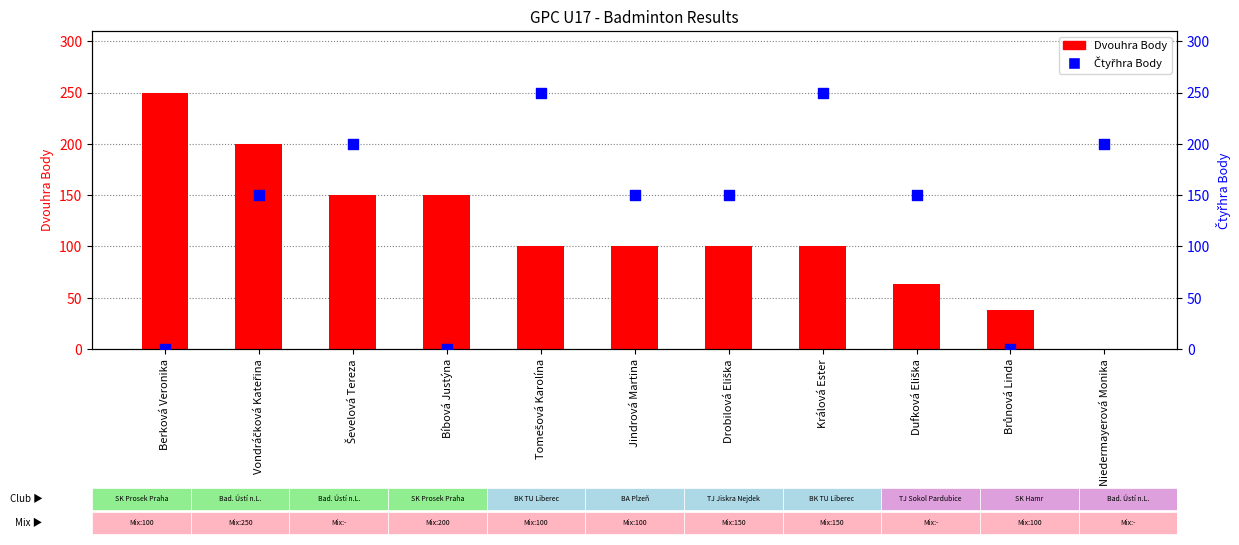

Which series has the largest Y range (max minus min)?

Dvouhra Body